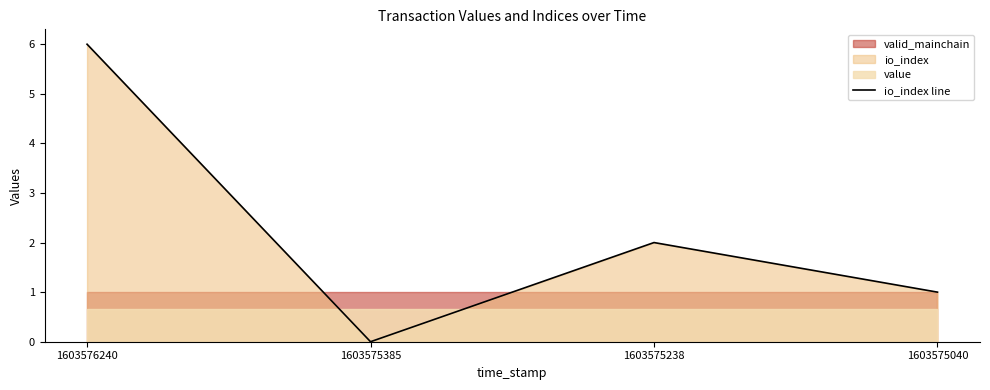

The chart shows a value of 1 at 1603575238. True or false?

False